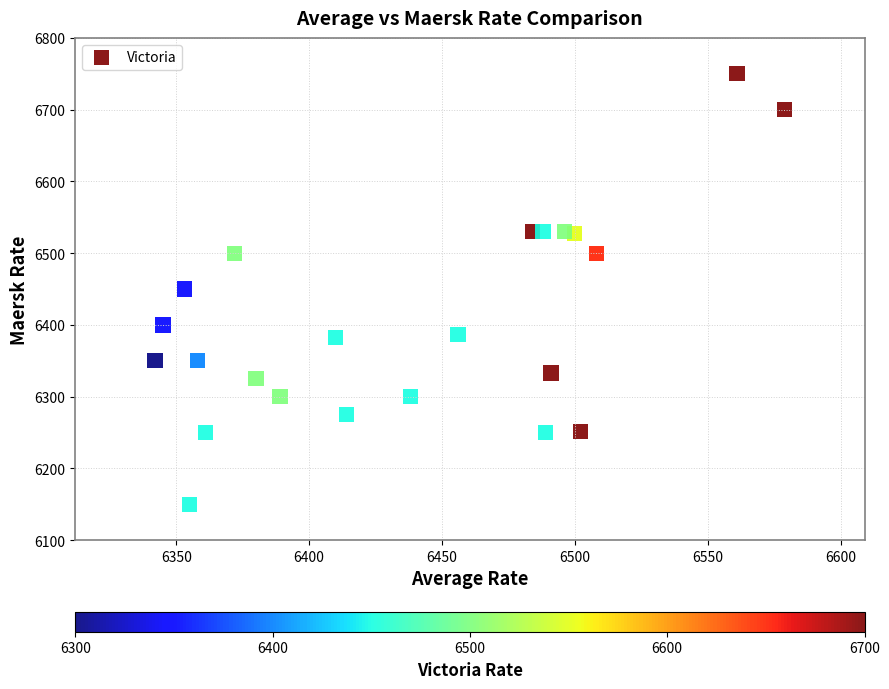

What is the range of Y values (max minus min)?

600